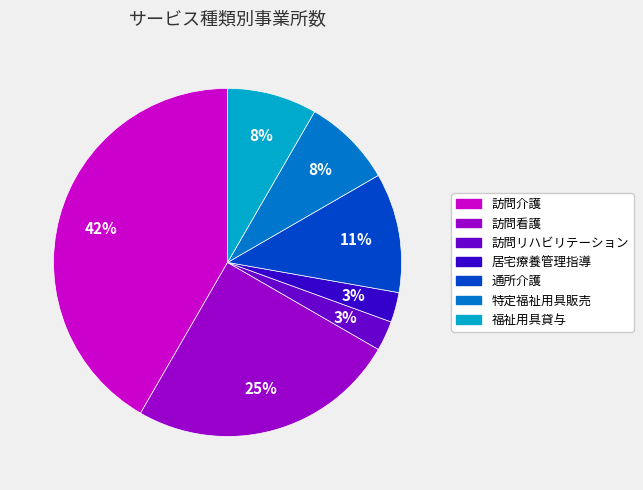

Which category has the biggest portion of the pie?

訪問介護